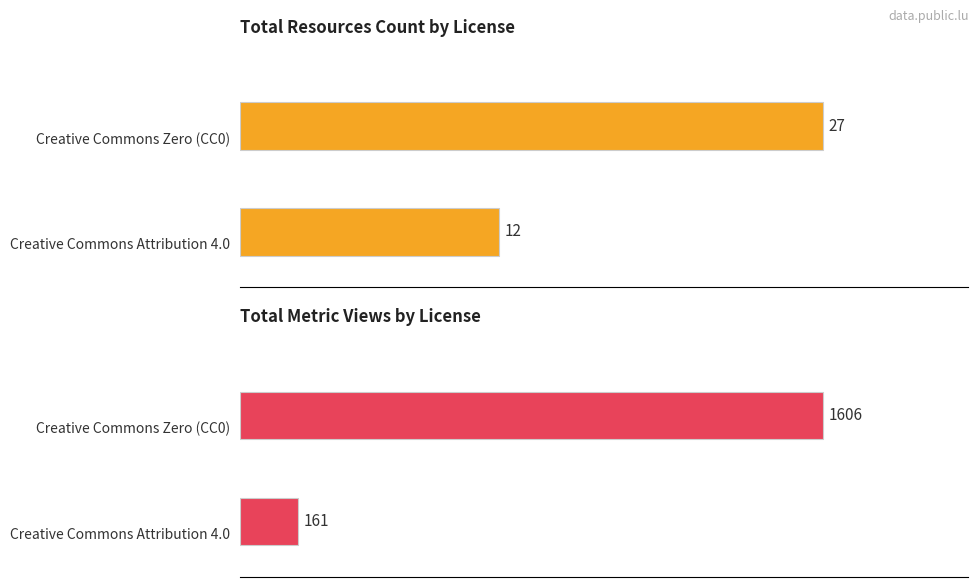

Does the chart contain any negative values?

No